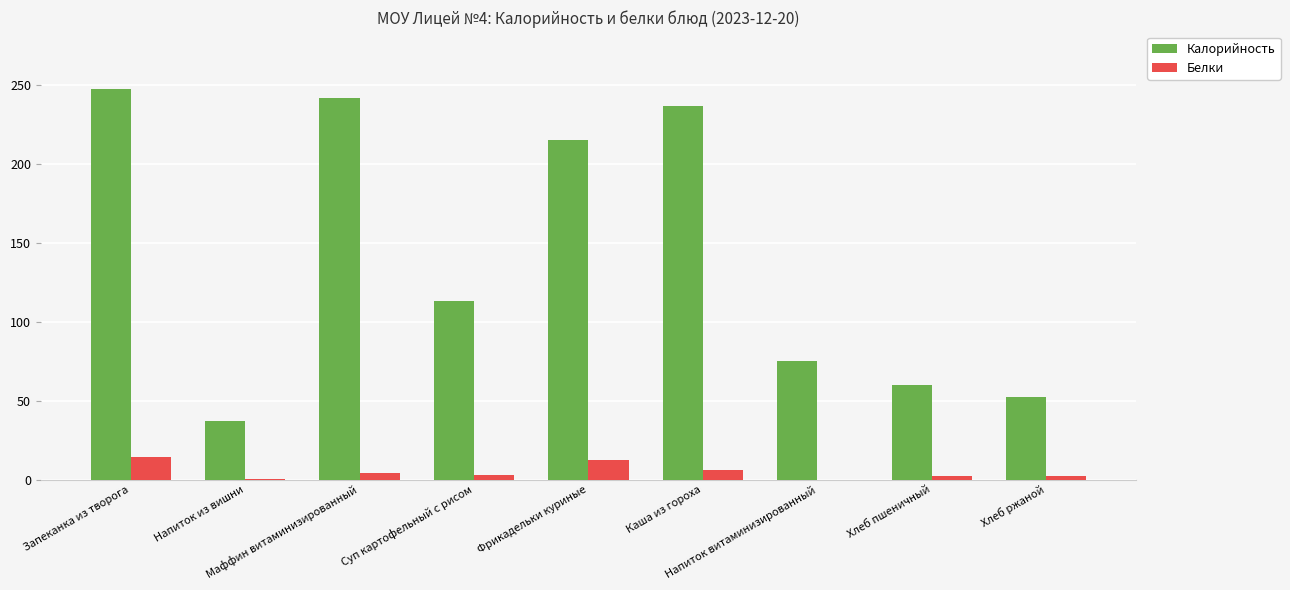

What is the sum of all Белки values?

43.2